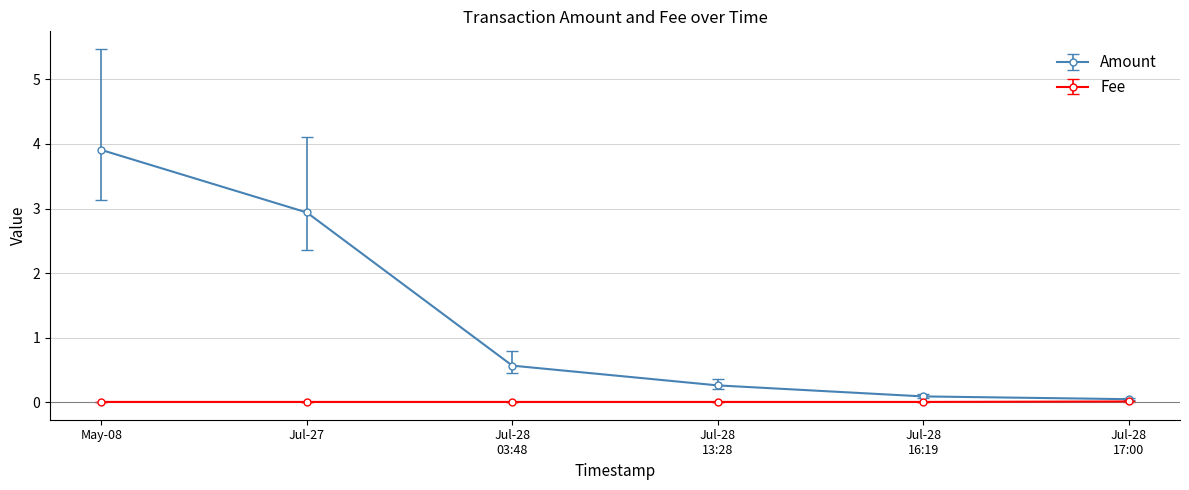

True or false: Amount has more than 0 points higher than both neighbors.

False